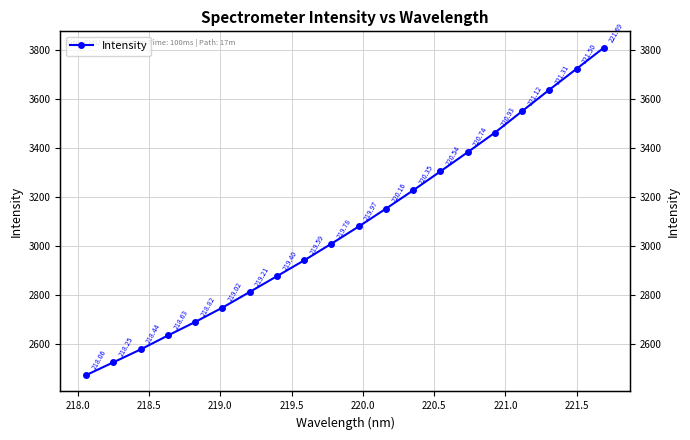

True or false: the data has more than 1 interior local peaks.

False